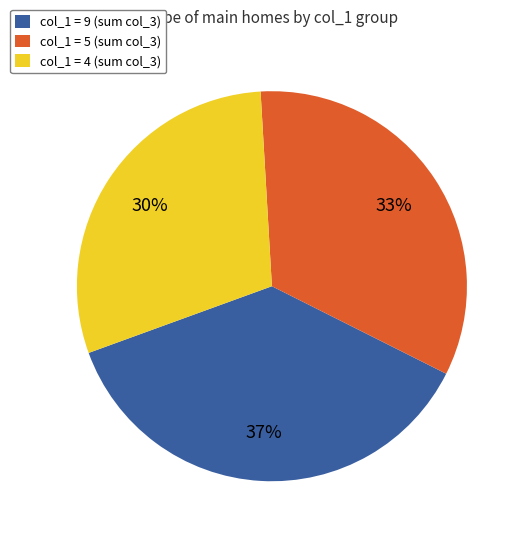

Do col_1 = 9 (sum col_3) and col_1 = 5 (sum col_3) together represent more than half of the pie?

Yes